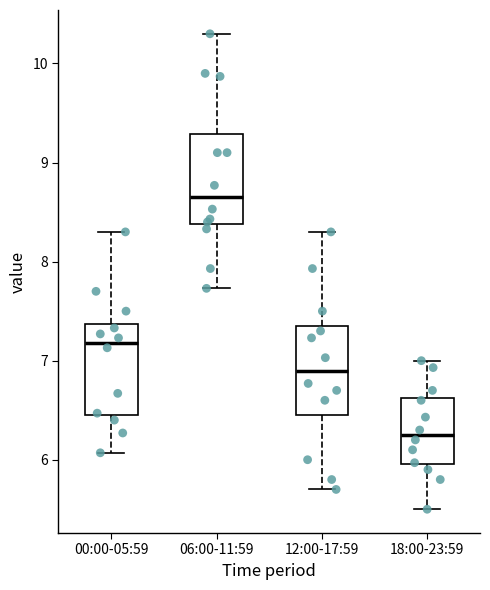

Reading left to right, transcribe this box plot: for each box, give where its median line is, the range the box spans, and where its two whiskers end, as read against the y-axis. The values are not printed on the chart, so give them approximately, as read against the axis.

00:00-05:59: median 7.2, box 6.5 to 7.4, whiskers 6.1 to 8.3
06:00-11:59: median 8.7, box 8.4 to 9.3, whiskers 7.7 to 10.3
12:00-17:59: median 6.9, box 6.5 to 7.4, whiskers 5.7 to 8.3
18:00-23:59: median 6.3, box 6.0 to 6.6, whiskers 5.5 to 7.0